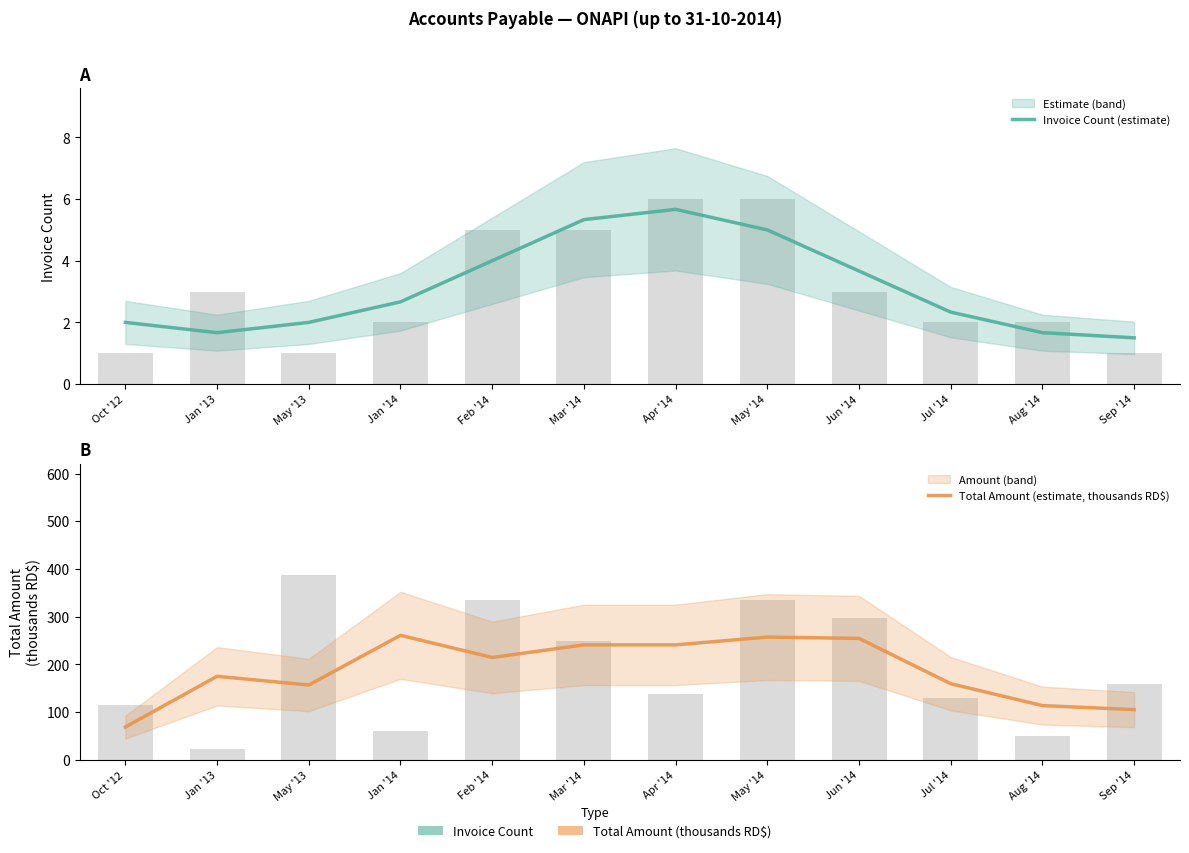

Reading left to right, transcribe all the data shown in this chart.

Invoice Count (estimate): 2.0	1.7	2.0	2.7	4.0	5.3	5.7	5.0	3.7	2.3	1.7	1.5
Total Amount (estimate, thousands RD$): 68.6	175.0	156.8	260.9	214.5	240.8	240.9	257.2	254.5	159.5	113.6	105.2